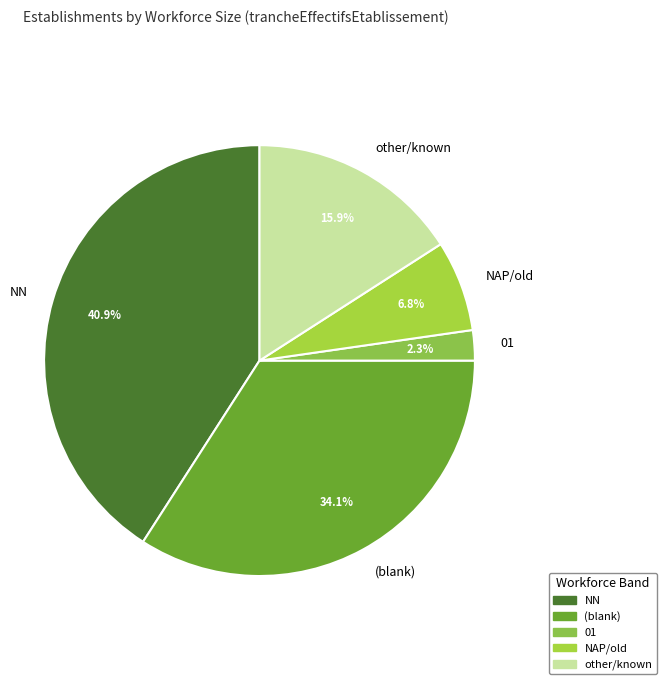

Which slice is the largest?

NN